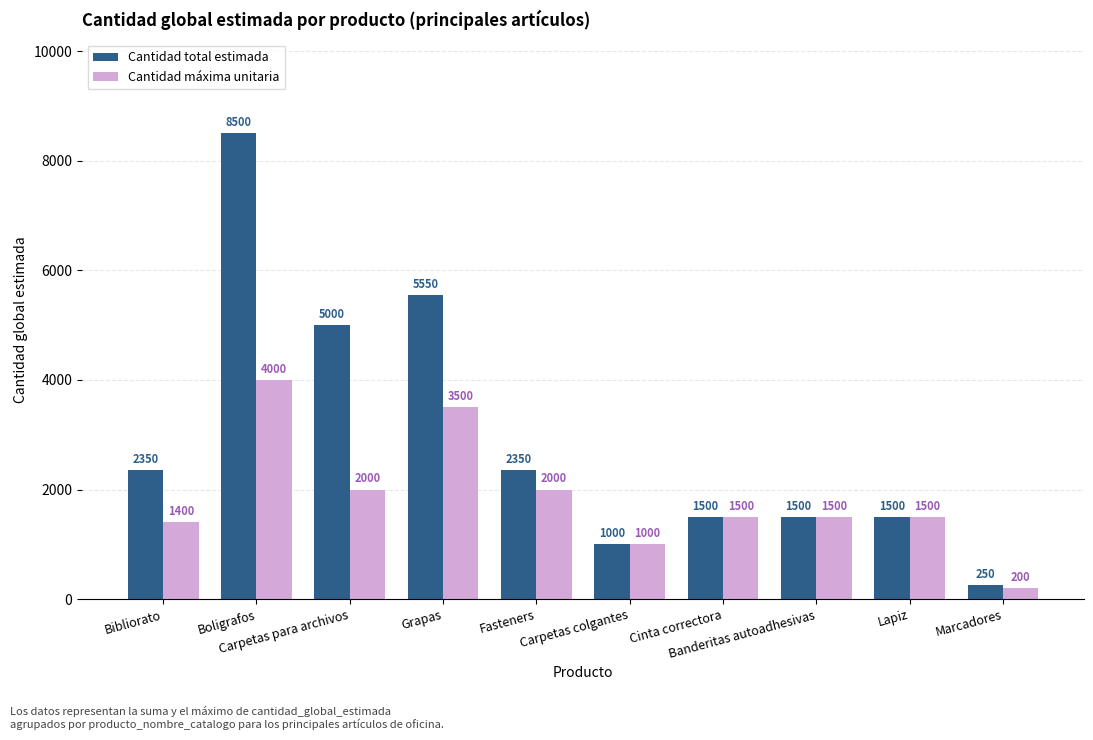

Which series has the largest total across all categories?

Cantidad total estimada